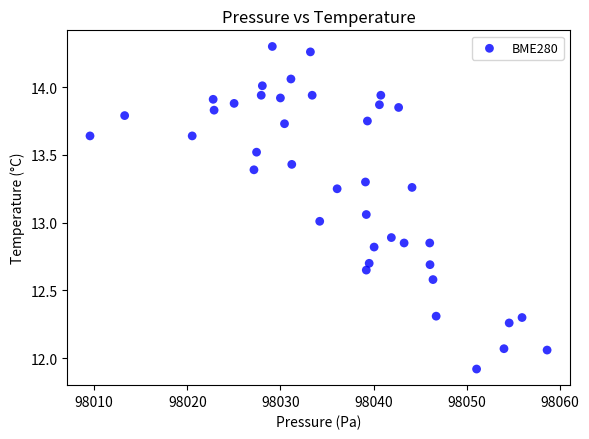

What is the range of Y values (max minus min)?

2.4